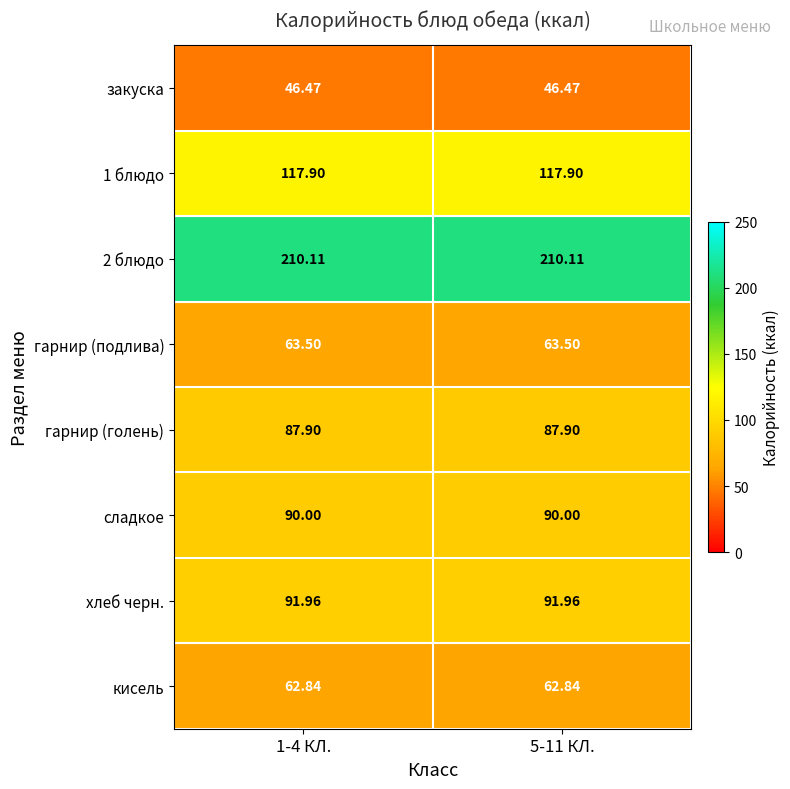

Is the value of 1 блюдо at 5-11 КЛ. greater than the value of гарнир (голень) at 5-11 КЛ.?

Yes